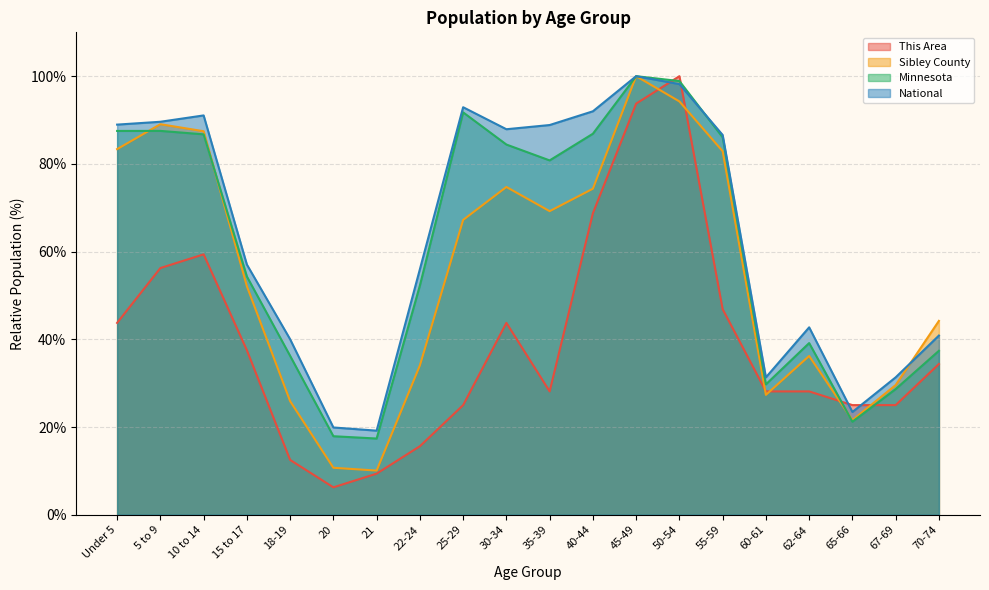

What is the label of the 8th point from the right?

45-49